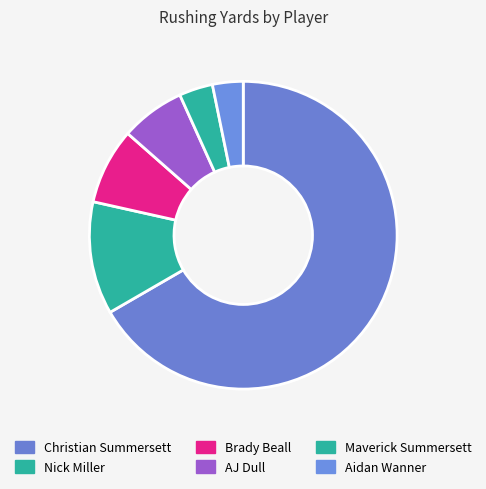

Which has a higher value, Aidan Wanner or AJ Dull?

AJ Dull